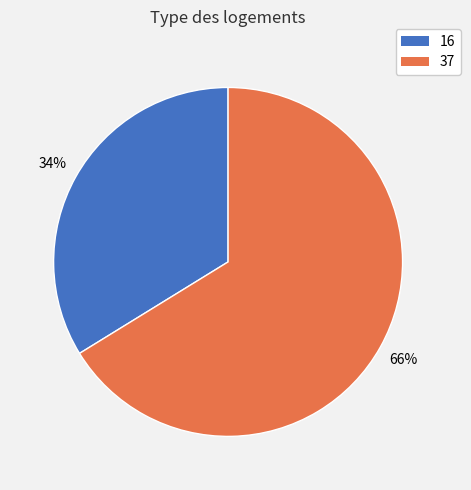

Is it true that 16 is 41% of the pie?

False